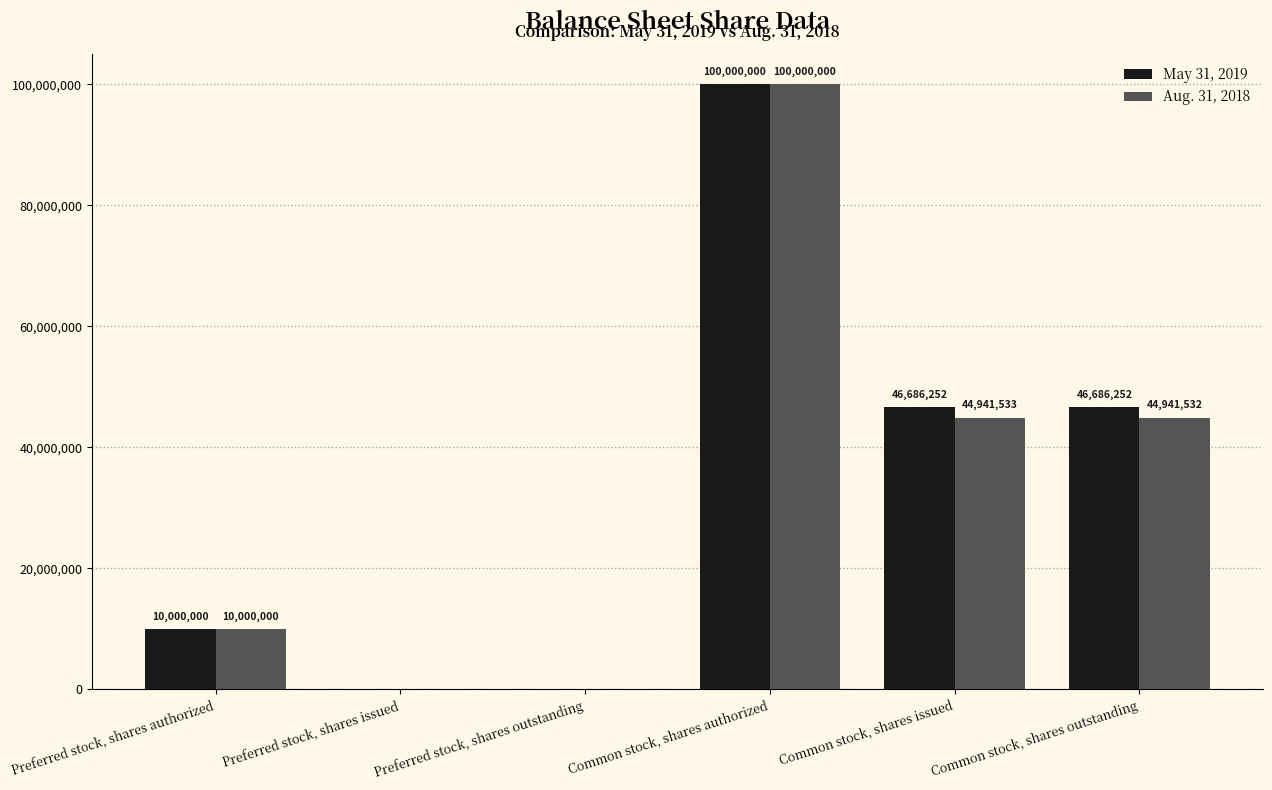

Which label corresponds to the largest value in the chart?

Common stock, shares authorized